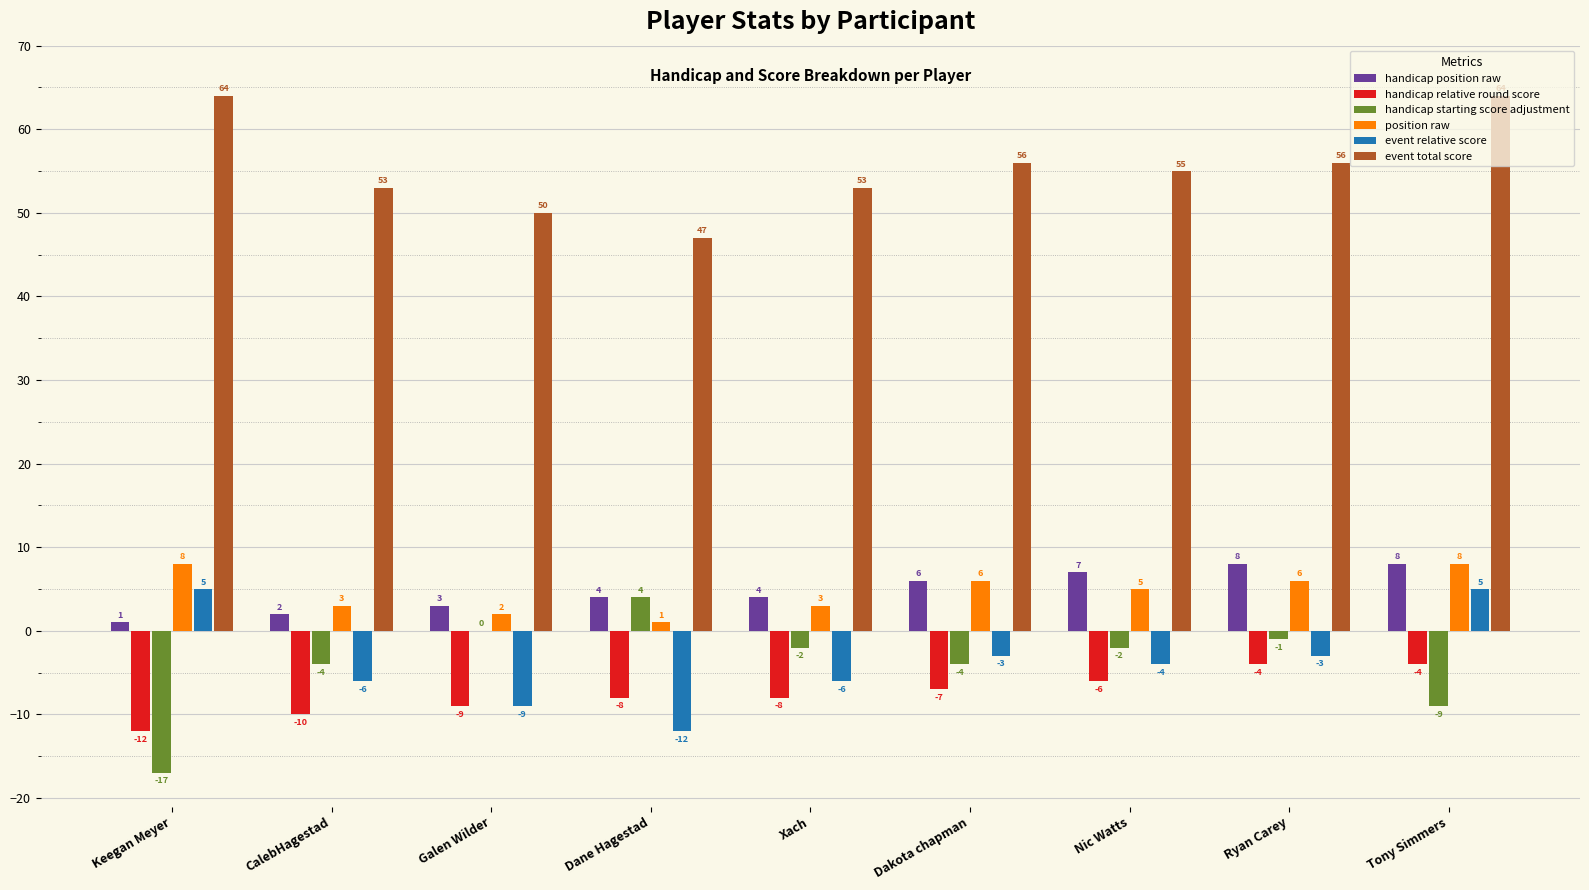

What is the approximate value of handicap starting score adjustment at Tony Simmers, to the nearest 5?

-10